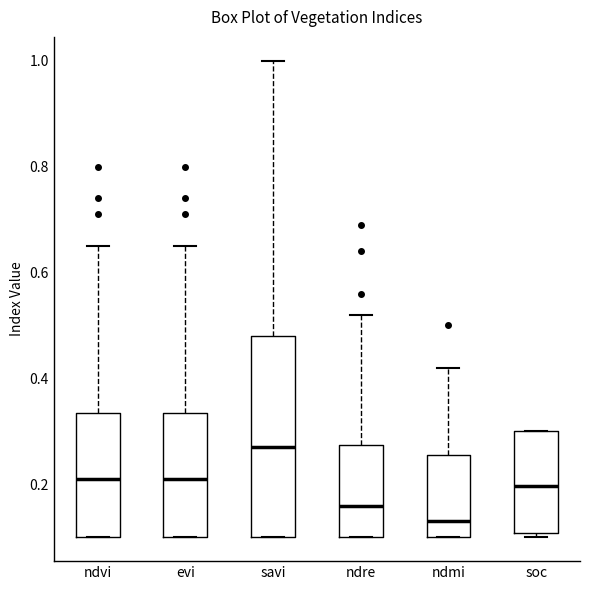

Where does the upper whisker of the box for ndvi end on the y-axis? The values are not printed on the chart, so give them approximately, as read against the axis.

0.66